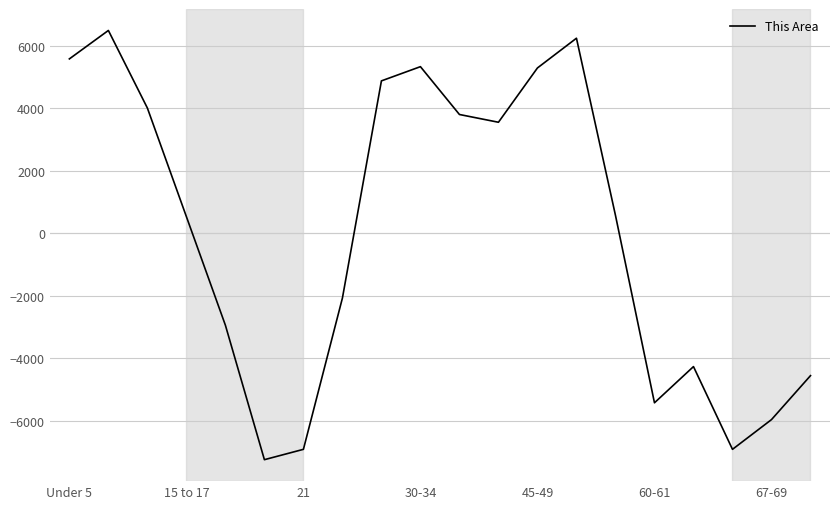

What is the minimum value shown in the chart?

-7235.7